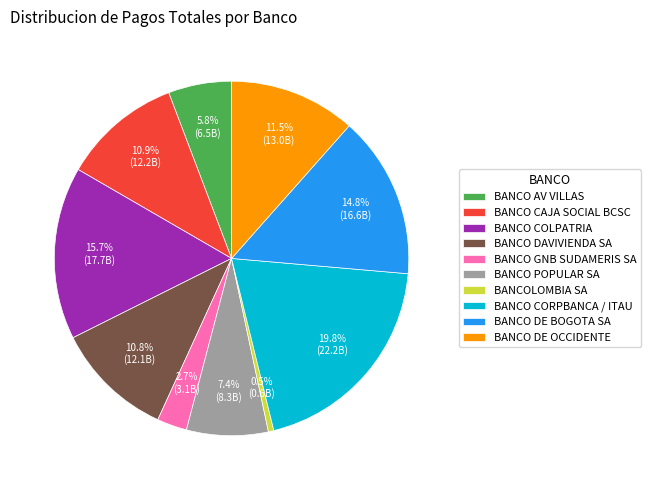

Count the number of slices in the pie.

10